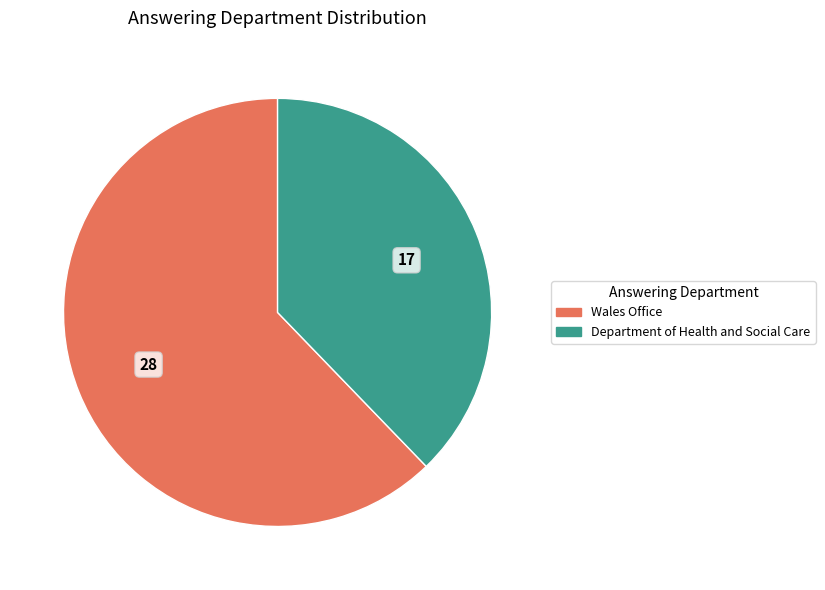

How many slices are in this pie chart?

2